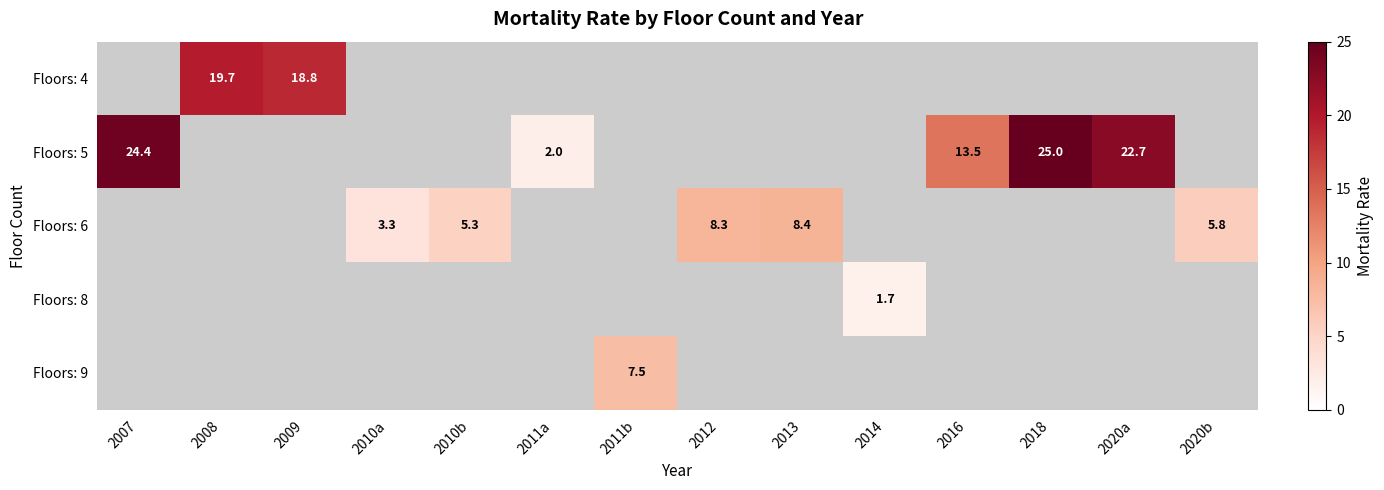

The Floors: 5 series shows 13.5 at 2016. True or false?

True